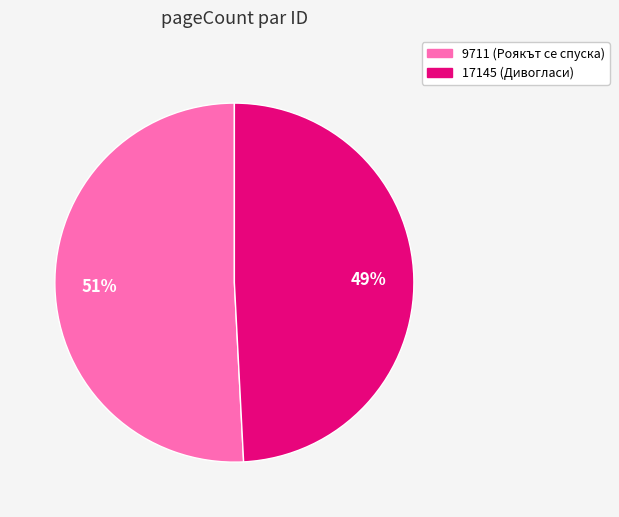

Count the number of slices in the pie.

2